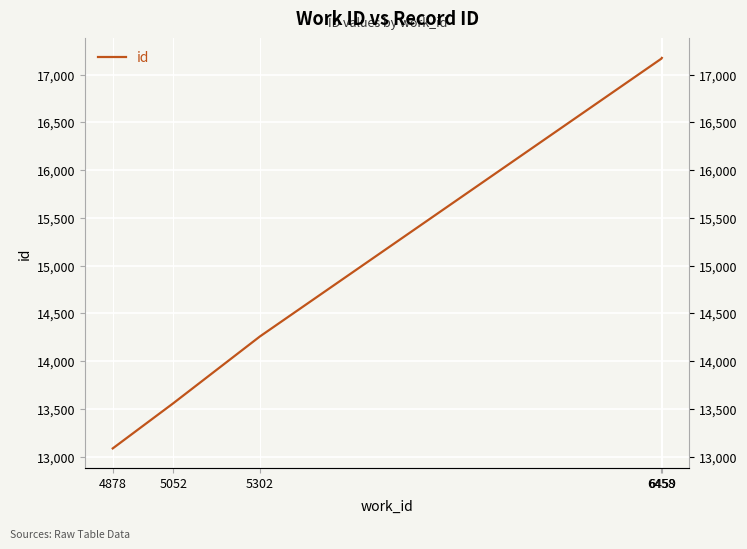

Which category has the highest value across all series?

6459